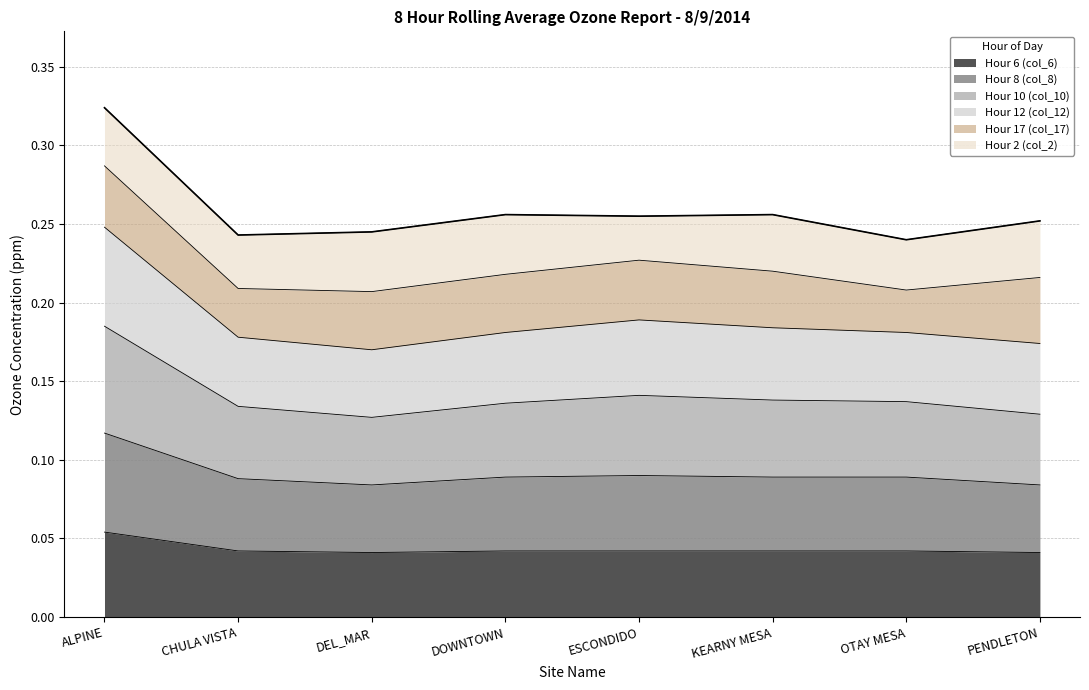

What is the label of the 5th point from the right?

DOWNTOWN